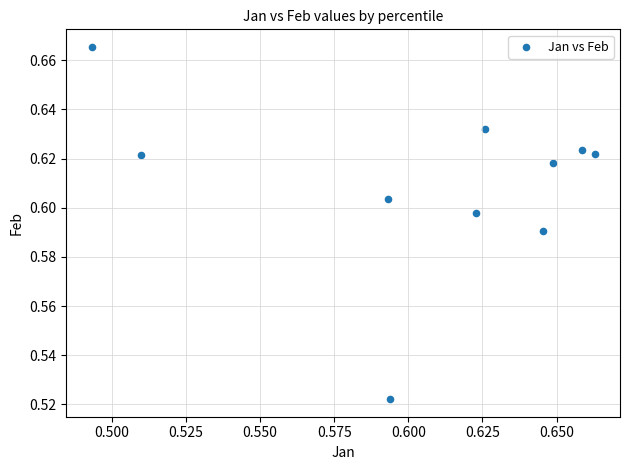

How many points are shown in the scatter plot?

10